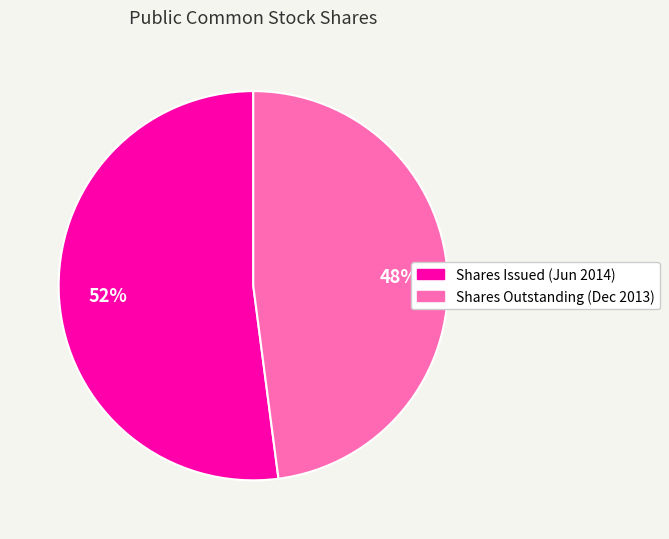

How many slices are in this pie chart?

2